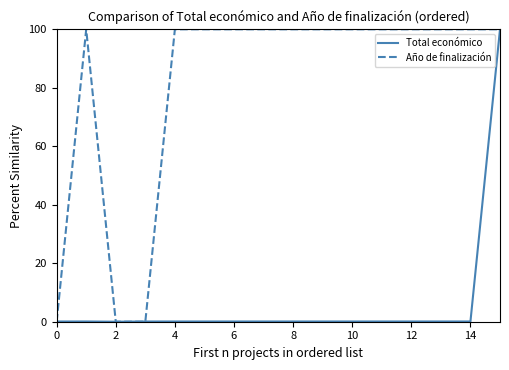

Rank the series by their average value, from highest to lowest.

Año de finalización, Total económico